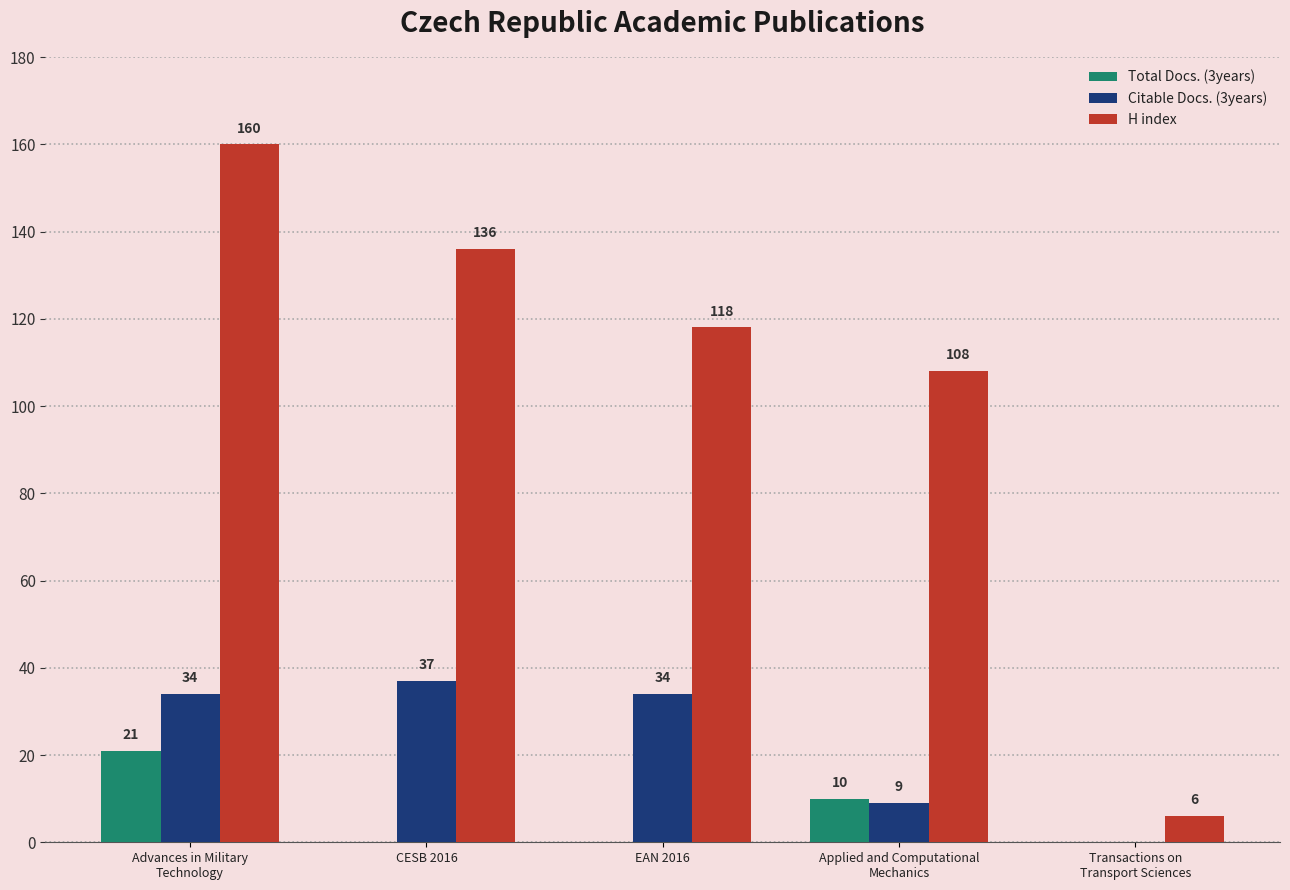

What is the approximate value of H index at EAN 2016?

118